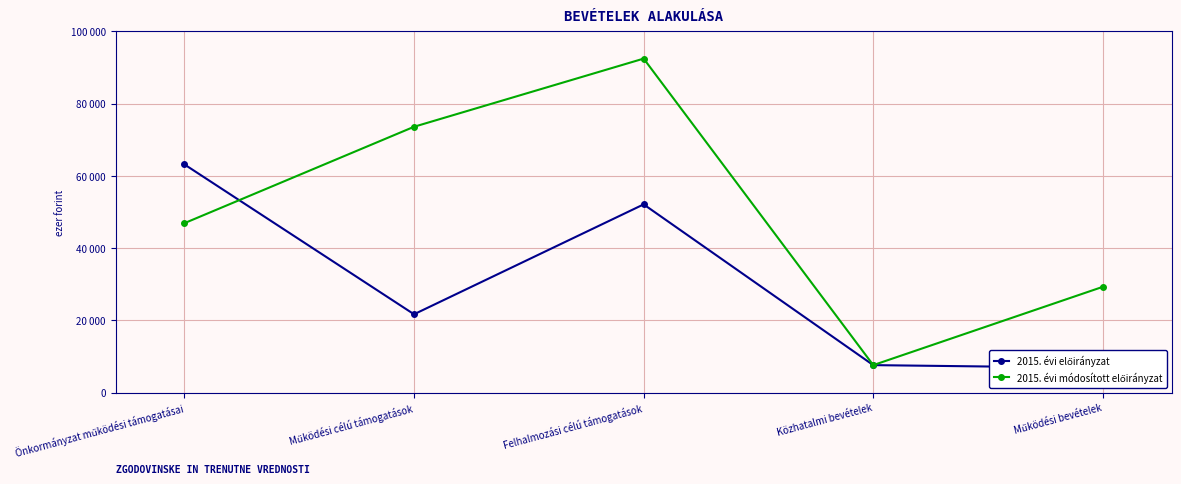

At which label does 2015. évi előirányzat first exceed 21671?

Önkormányzat működési támogatásai